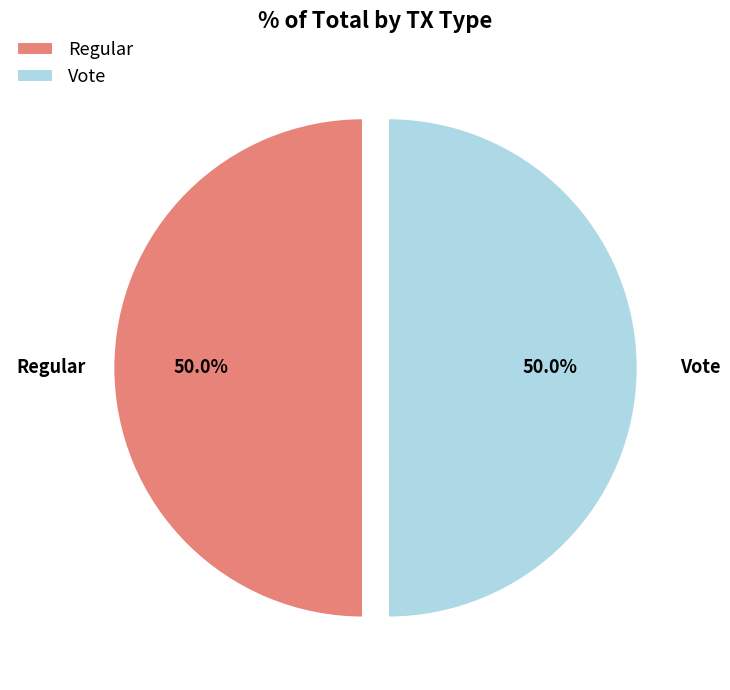

To the nearest percent, what is the combined percentage of Vote and Regular?

100%